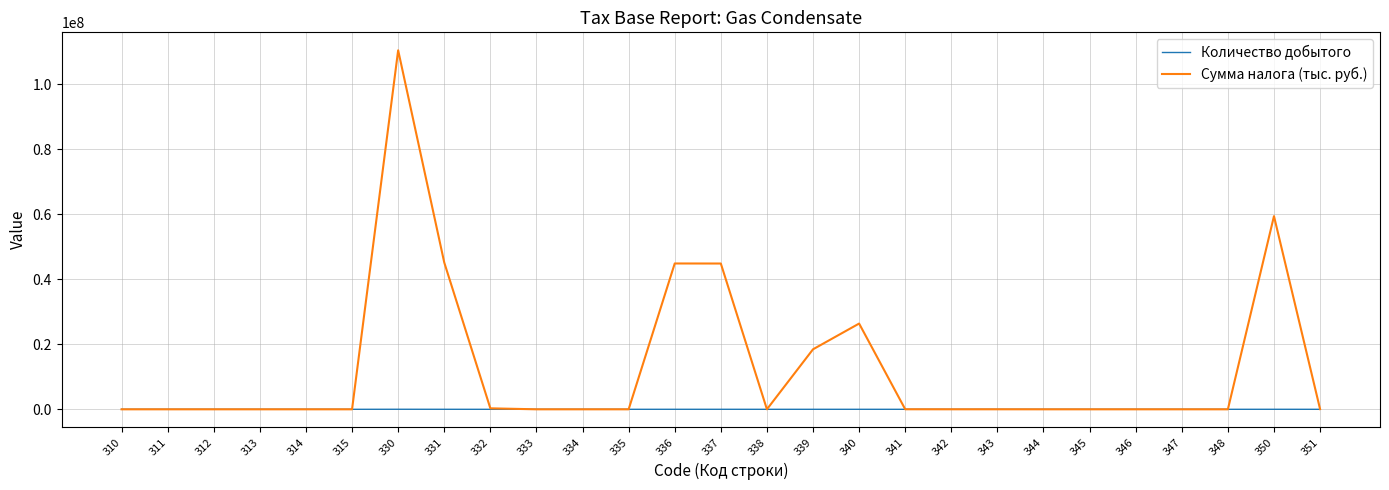

Which series has the largest range (max minus min)?

Сумма налога (тыс. руб.)